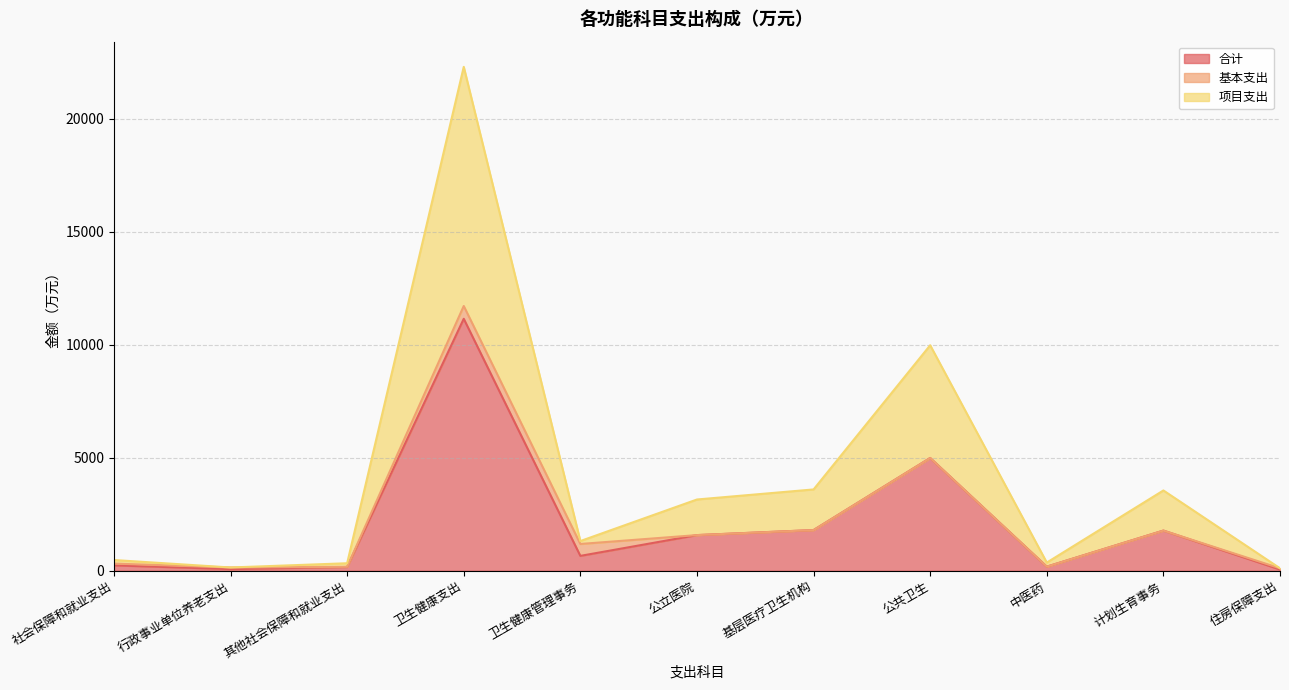

What is the greatest value displayed?

22286.4